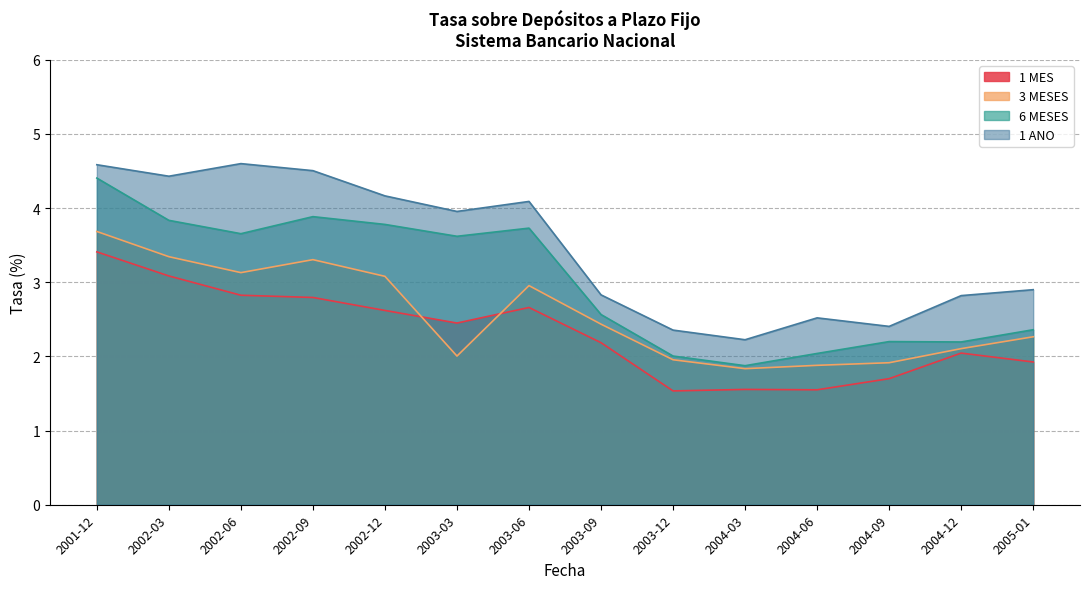

Between 2004-12 and 2003-12, which is larger?

2004-12